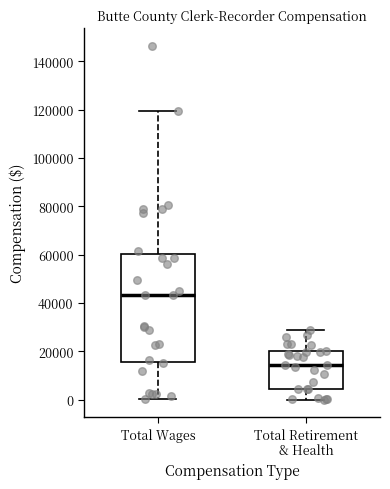

Which box's median line is the lowest?

Total Retirement & Health